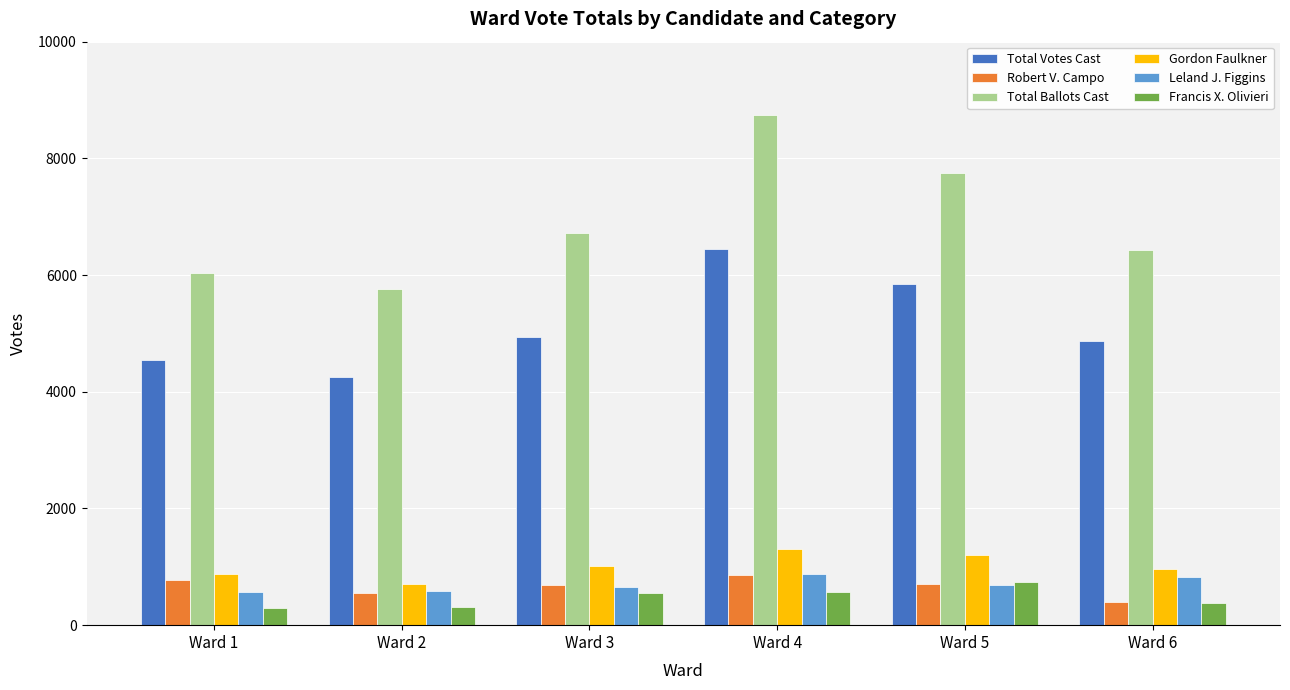

What are all the series names shown in the legend?

Total Votes Cast, Robert V. Campo, Total Ballots Cast, Gordon Faulkner, Leland J. Figgins, Francis X. Olivieri